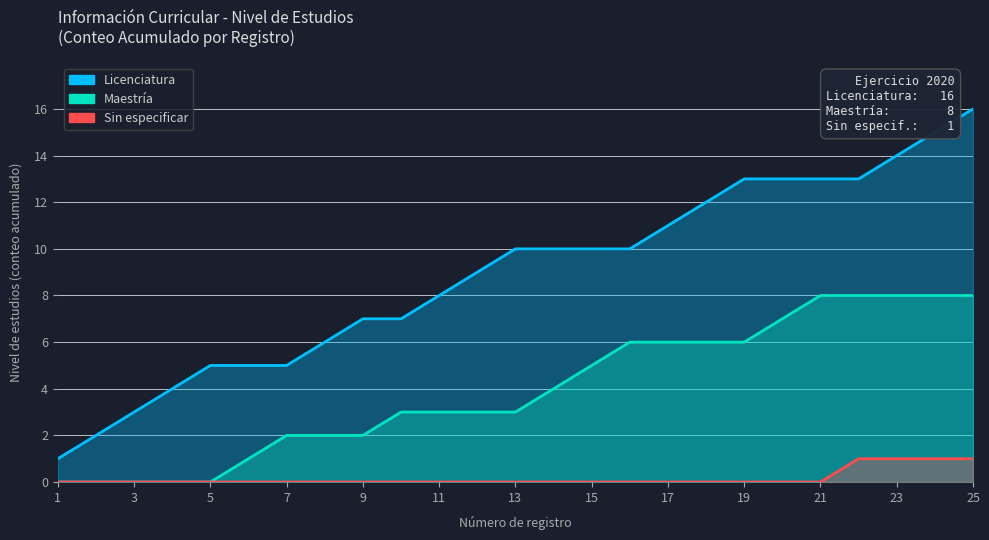

What is the greatest value displayed?

16